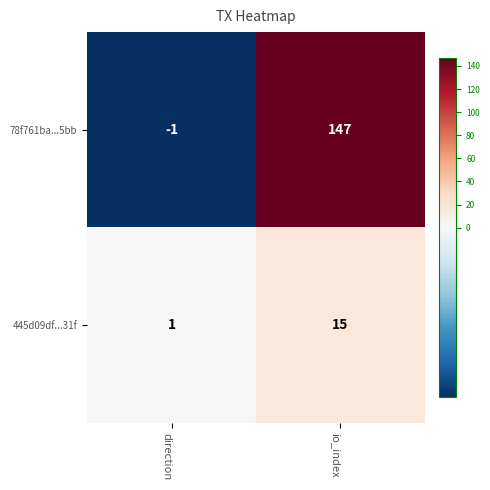

At which category is the sum across all series the highest?

io_index